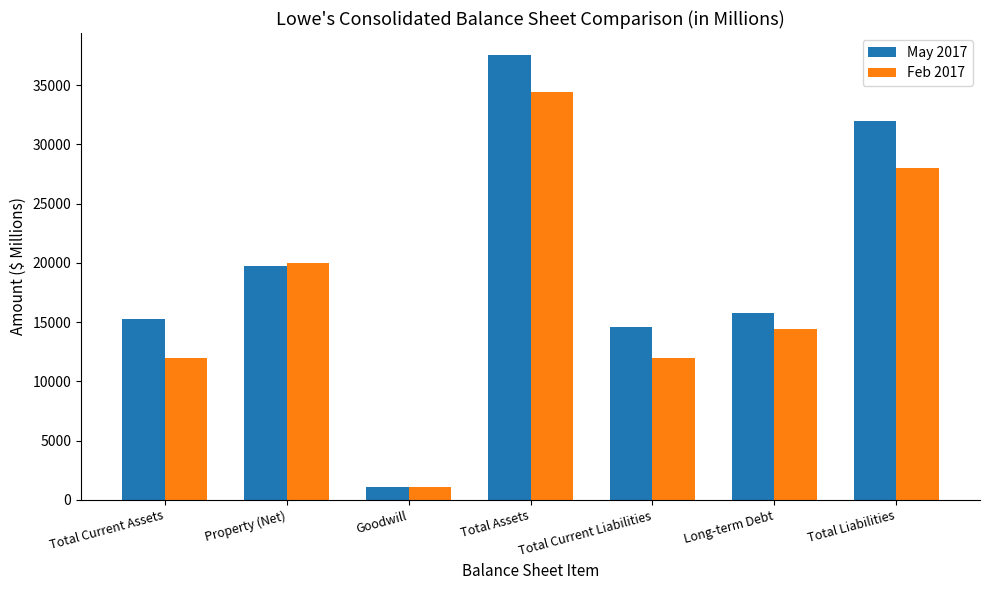

What is the total value across all series at Long-term Debt?

30164